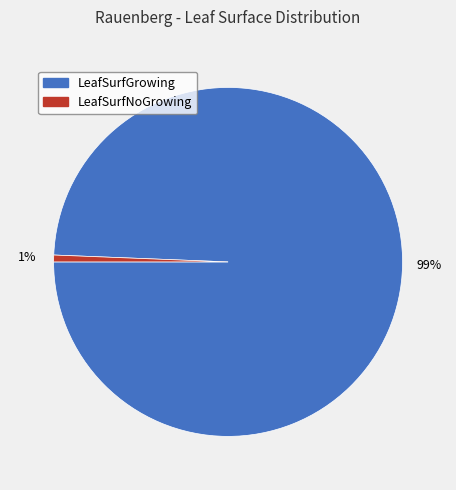

Which slice is the smallest?

LeafSurfNoGrowing